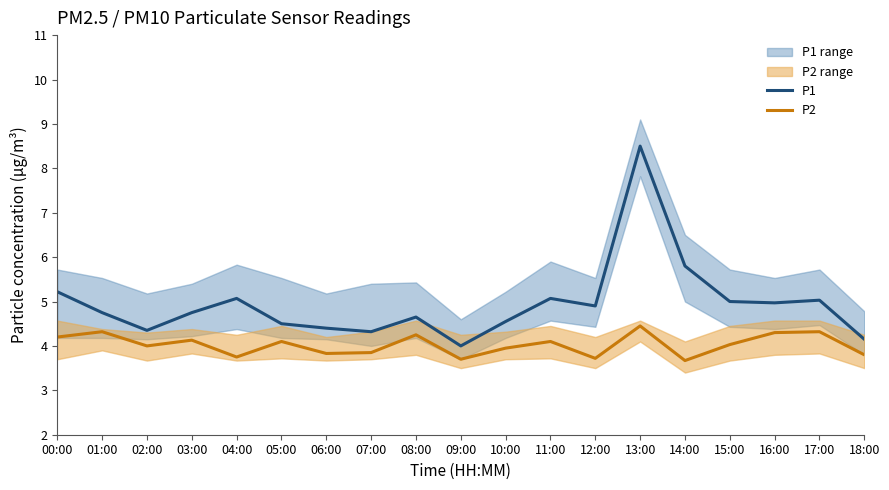

What is the label of the 4th point from the left?

03:00